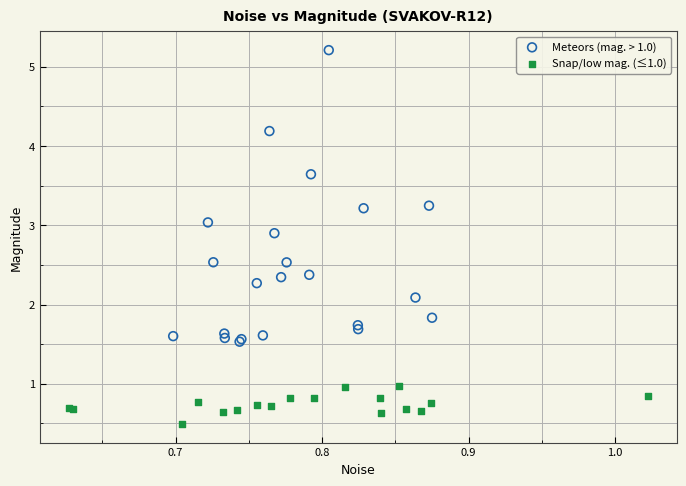

Which series contains the lowest Y value?

Snap/low mag. (≤1.0)